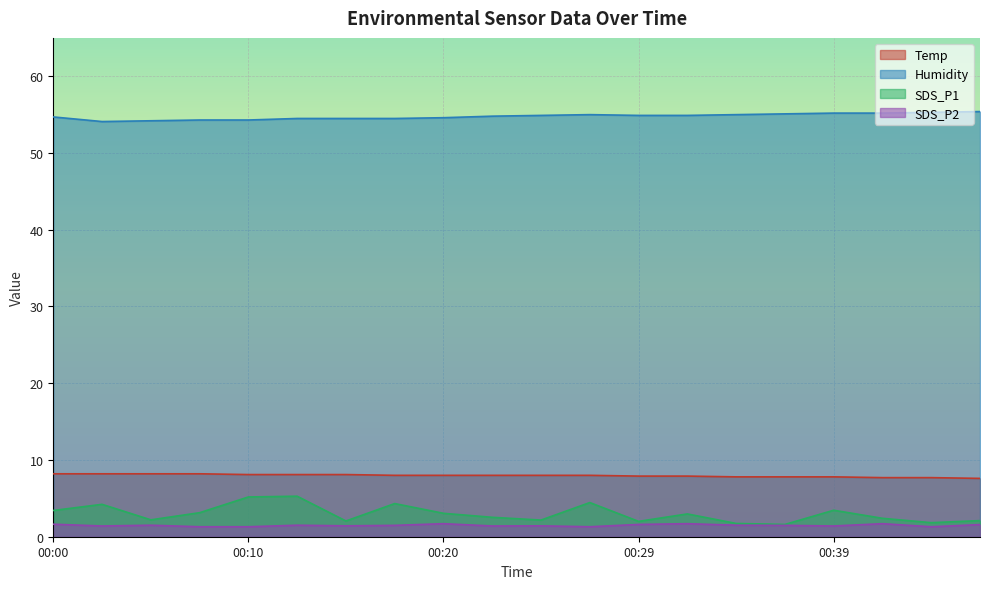

What is the sum of the SDS_P1 values at 00:07 and 00:17?

7.5